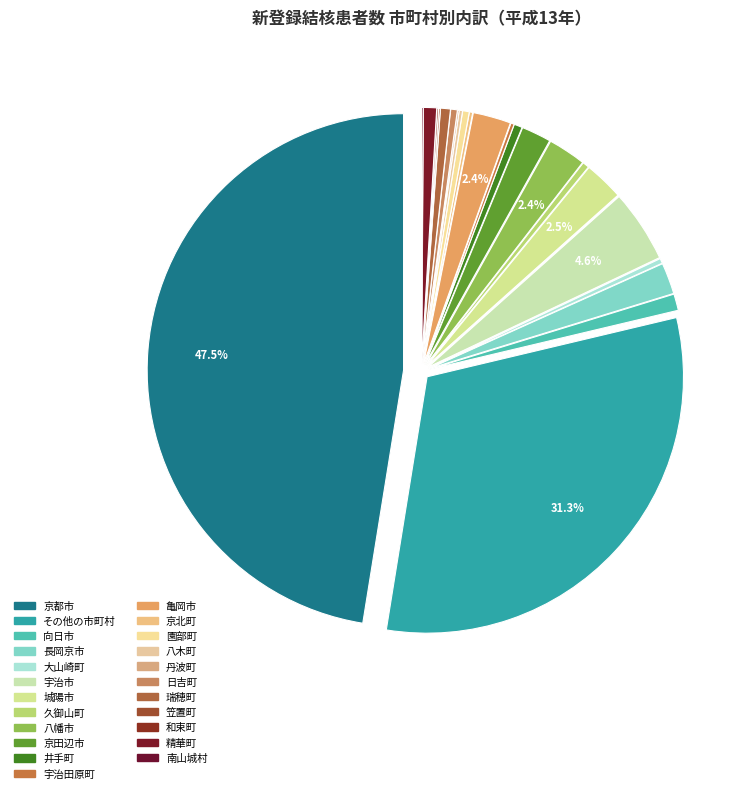

Count the number of slices in the pie.

23